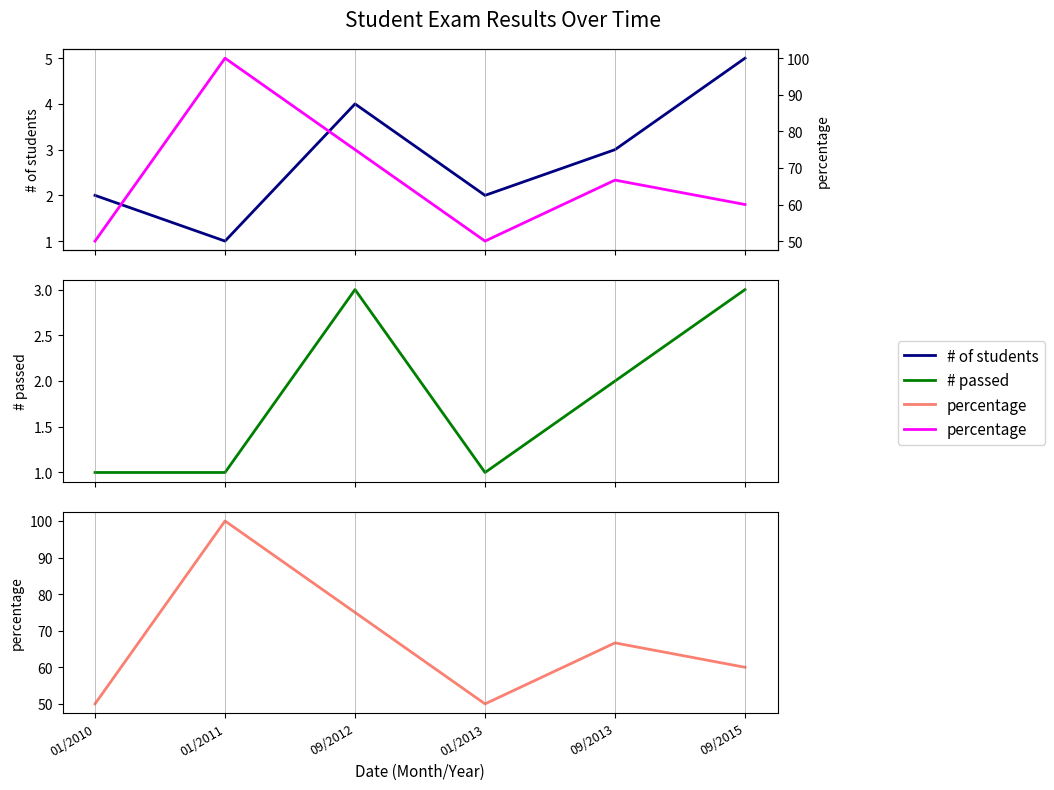

Which series has the largest total across all categories?

percentage